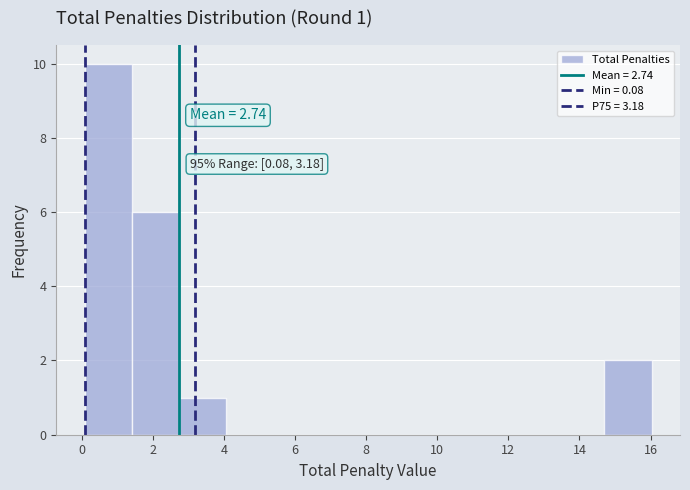

Over which range of the x-axis is the bar tallest?

0.0 to 1.4